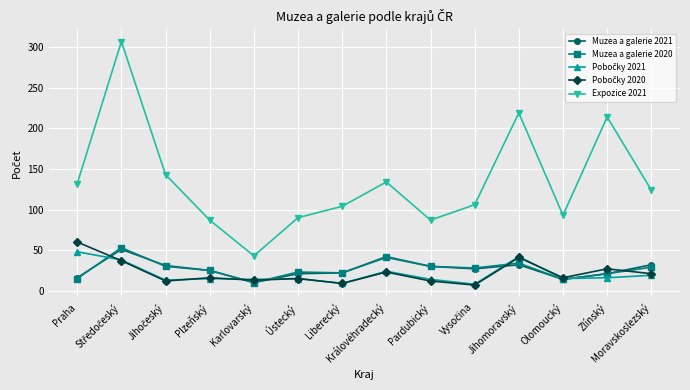

What is the minimum value for Expozice 2021?

43